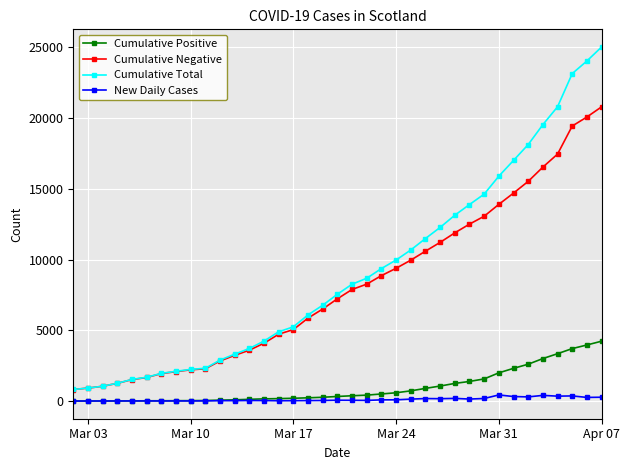

True or false: Cumulative Total and New Daily Cases intersect in this chart.

False